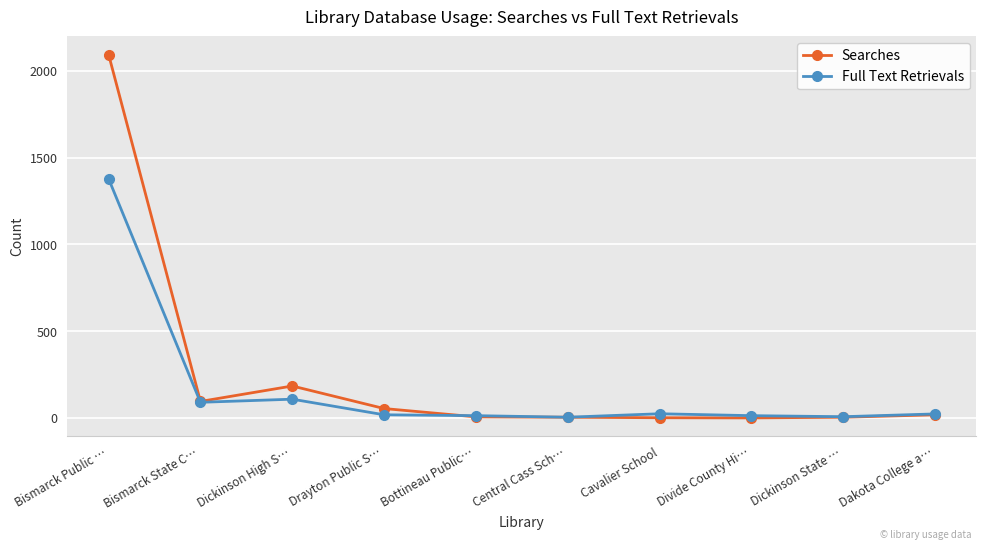

Does the chart have visible grid lines?

Yes